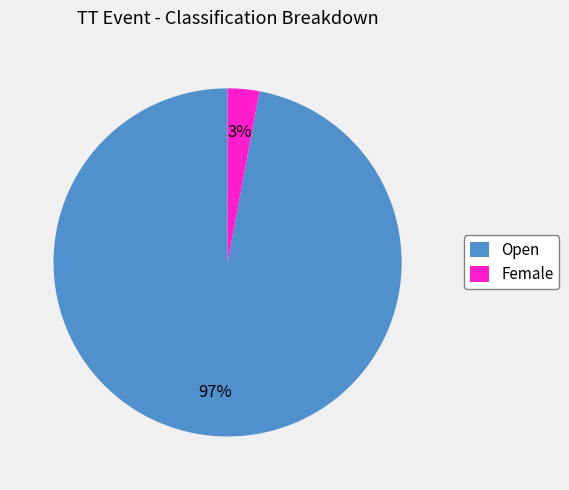

Which has a higher value, Open or Female?

Open